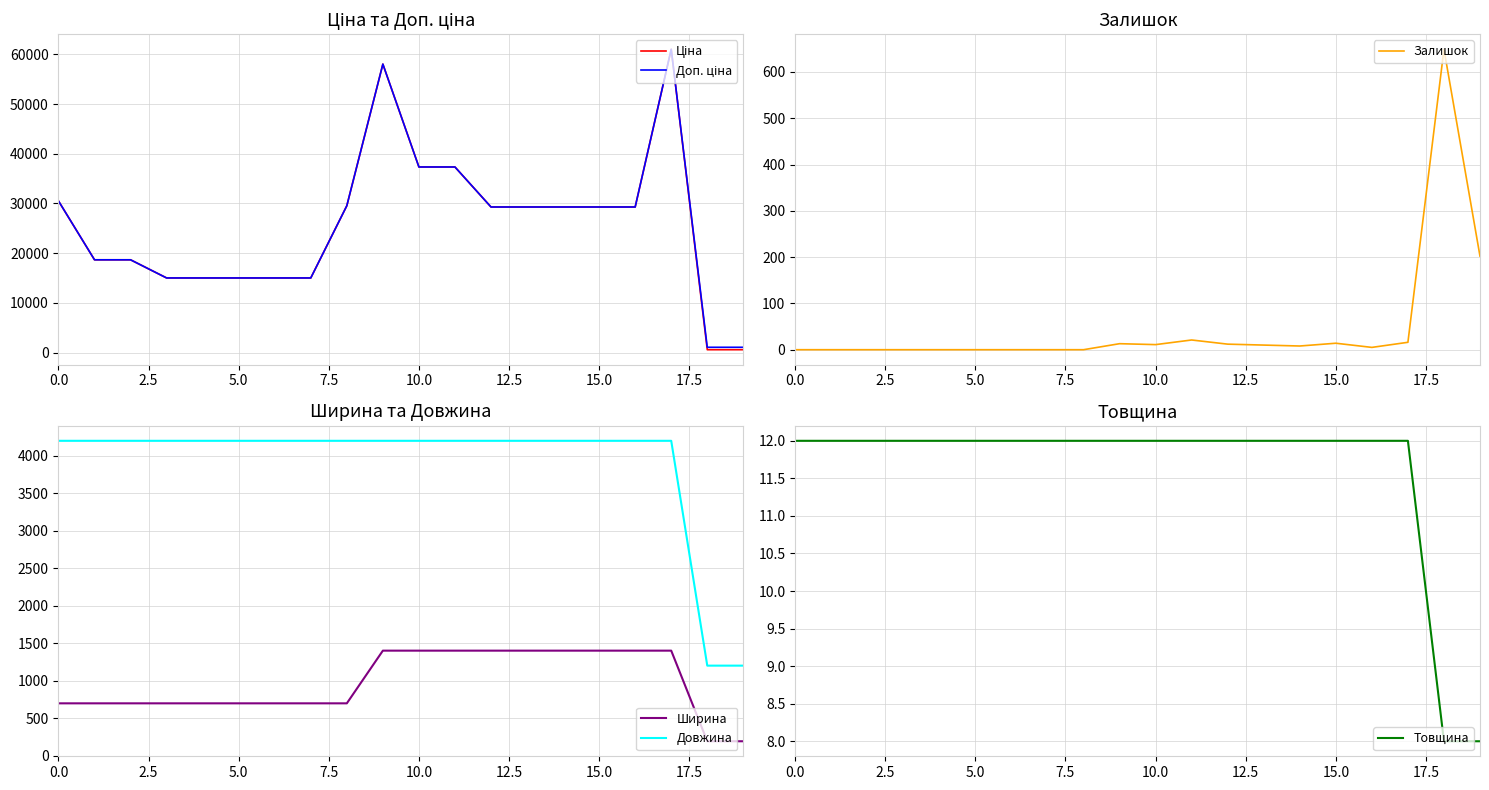

Is it true that Залишок equals 1.5 at 16?

False